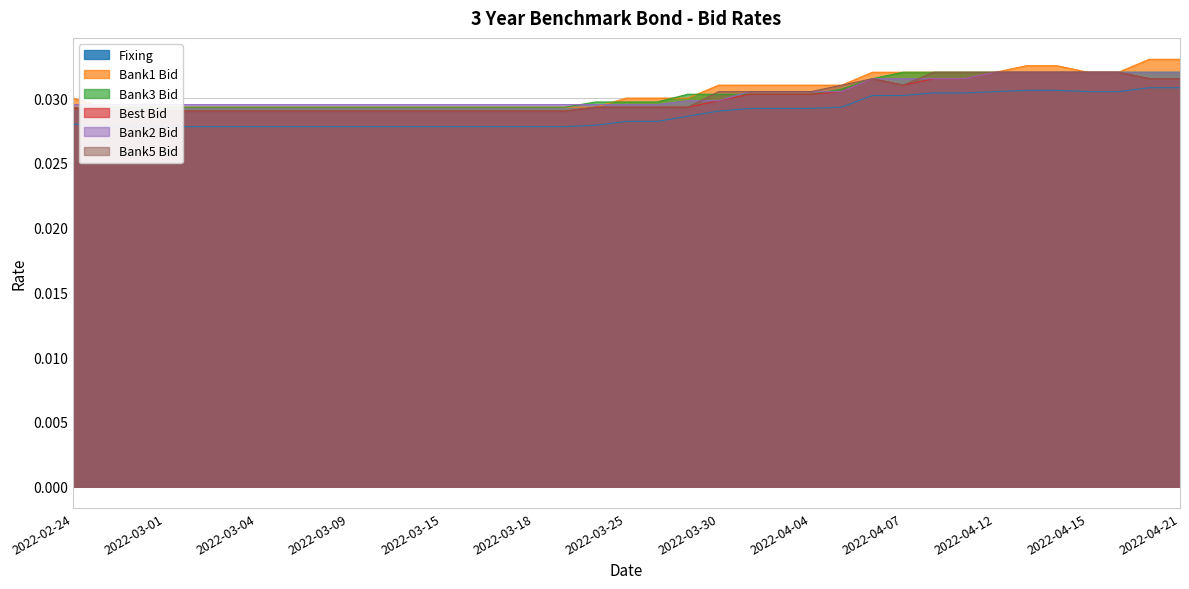

What is the total value across all series at 2022-04-13?

0.2